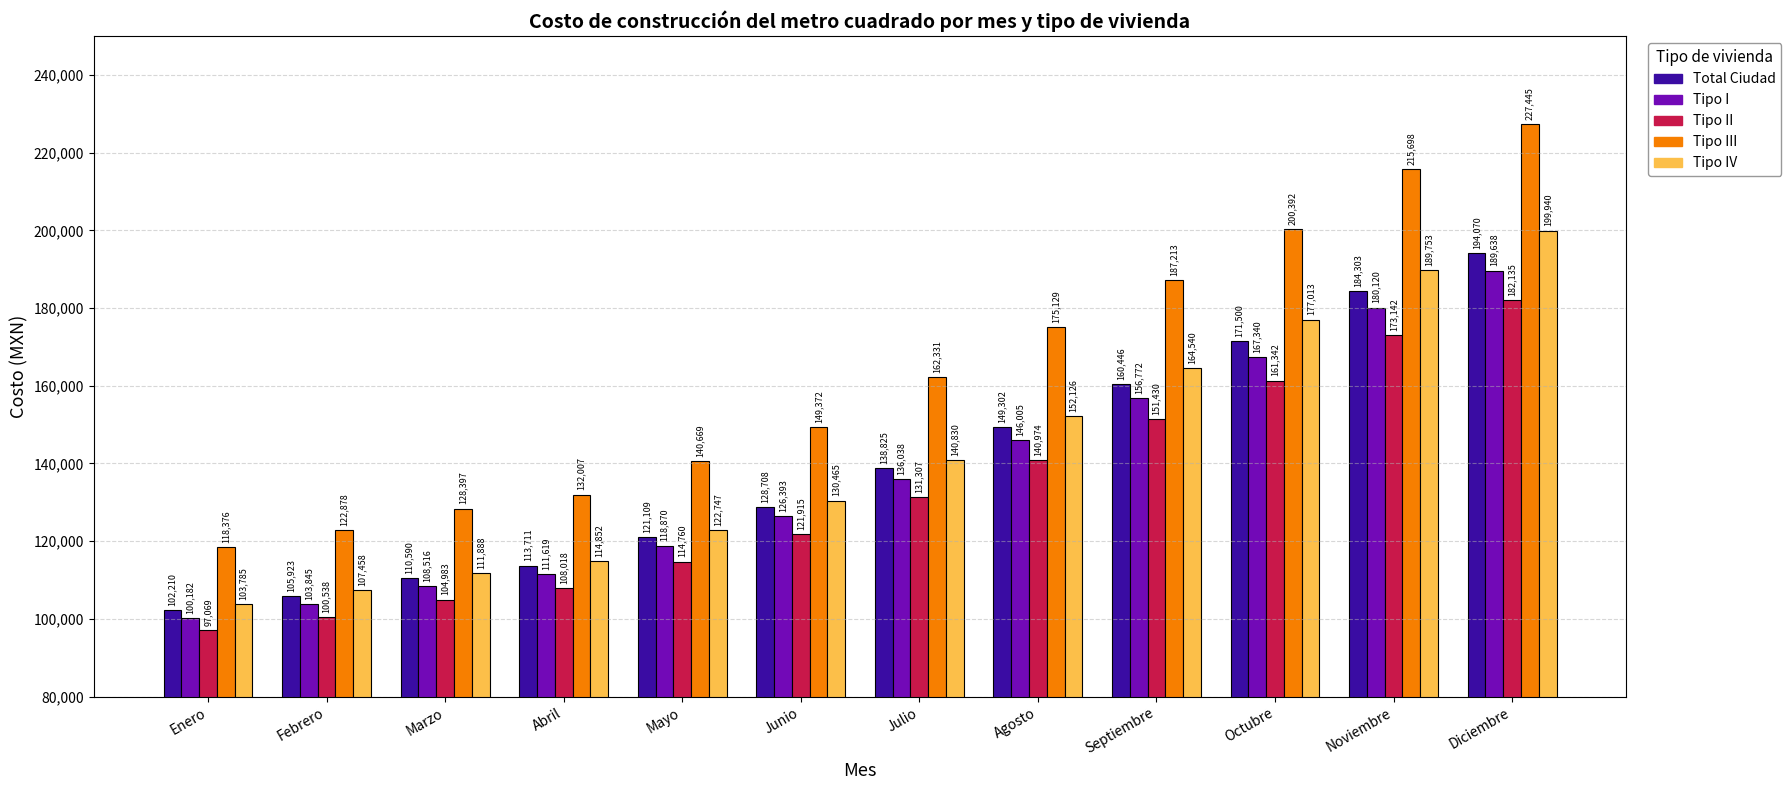

At how many categories does at least one series exceed 193949?

3